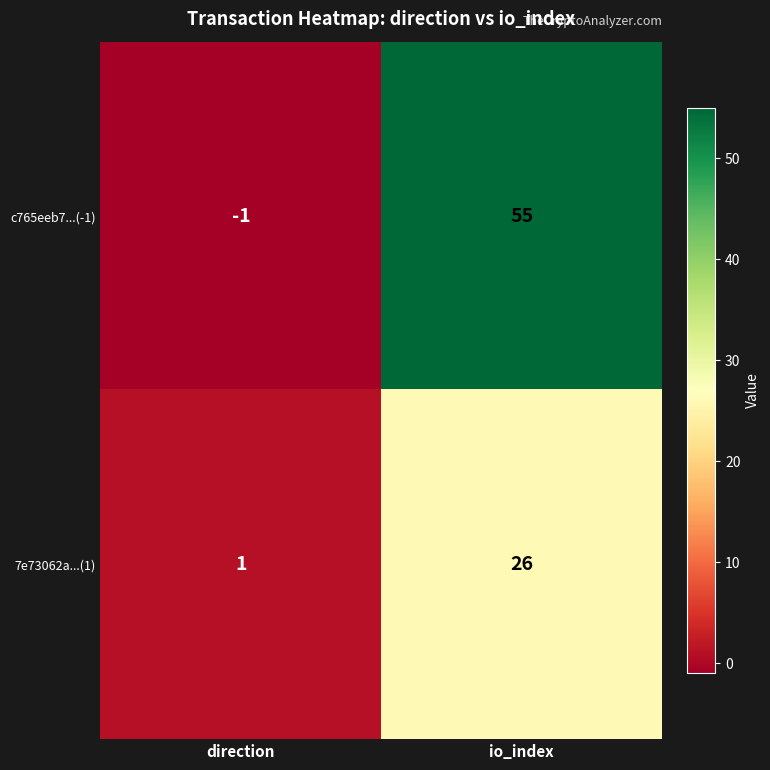

What is the difference between the highest and lowest values at io_index?

29